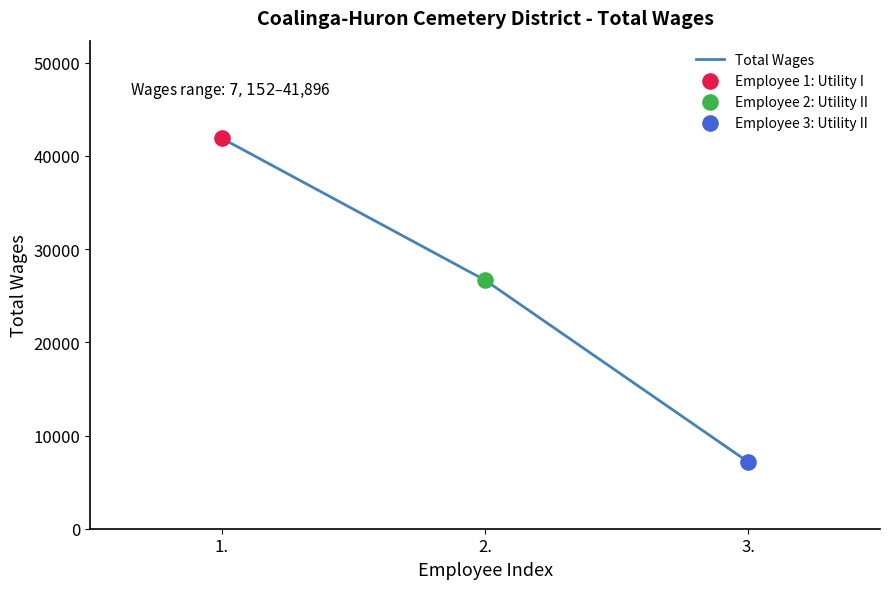

What is the change in value from 1. to 3.?

-34744